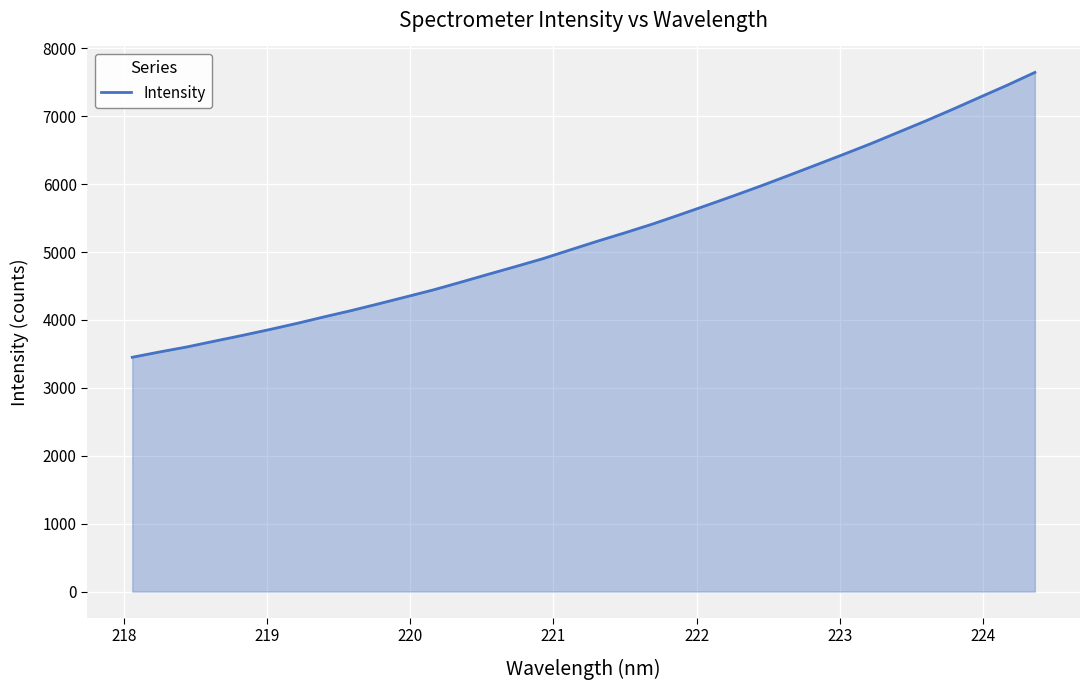

What is the smallest value displayed?

3450.9